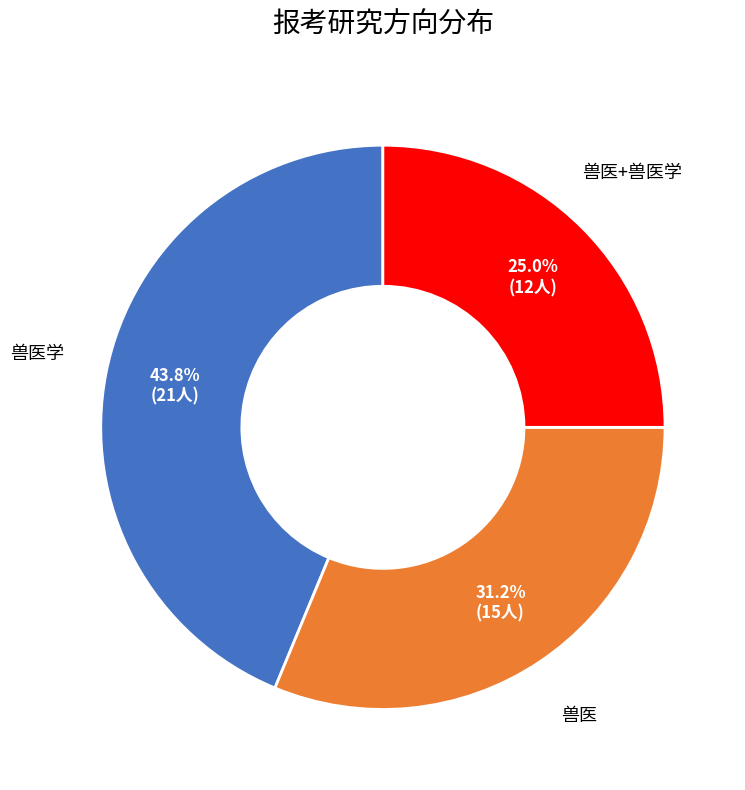

Does any single category account for the majority?

No